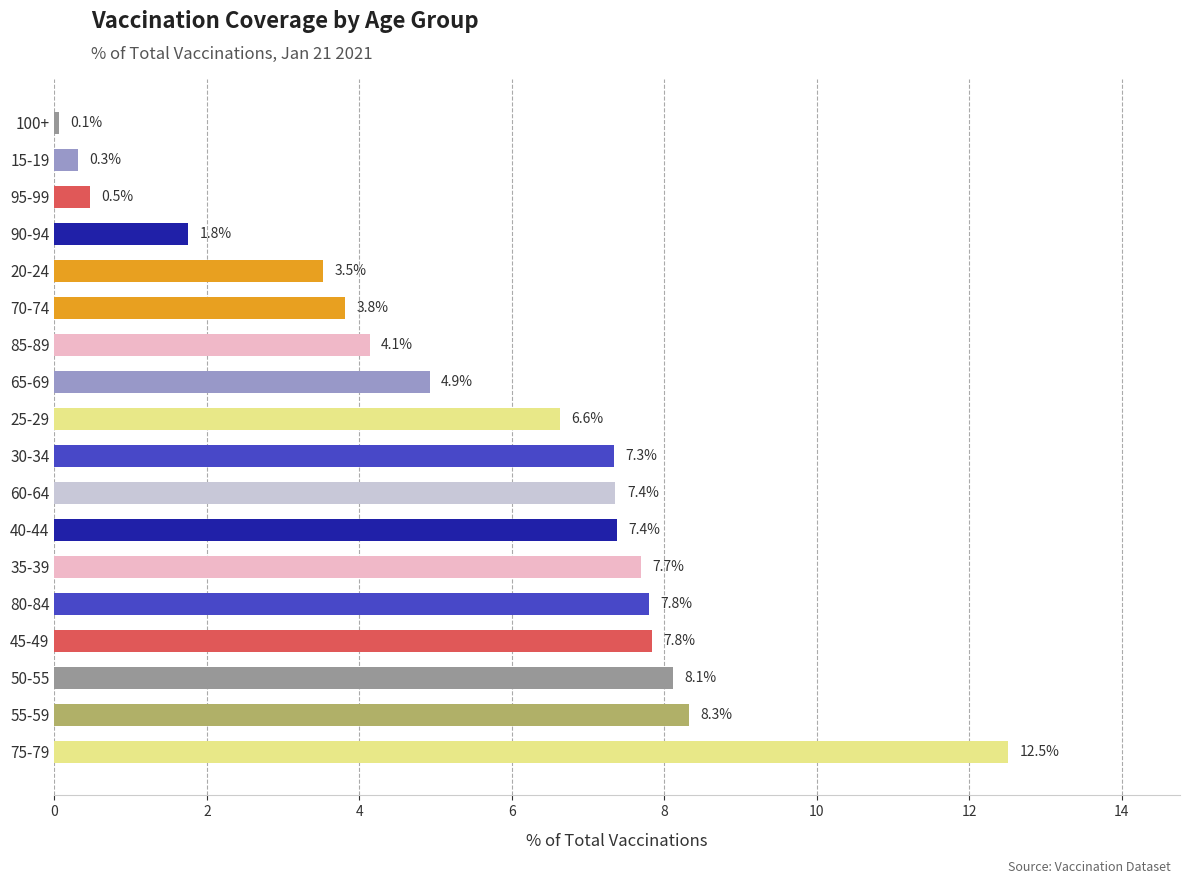

What is the maximum value shown in the chart?

12.5